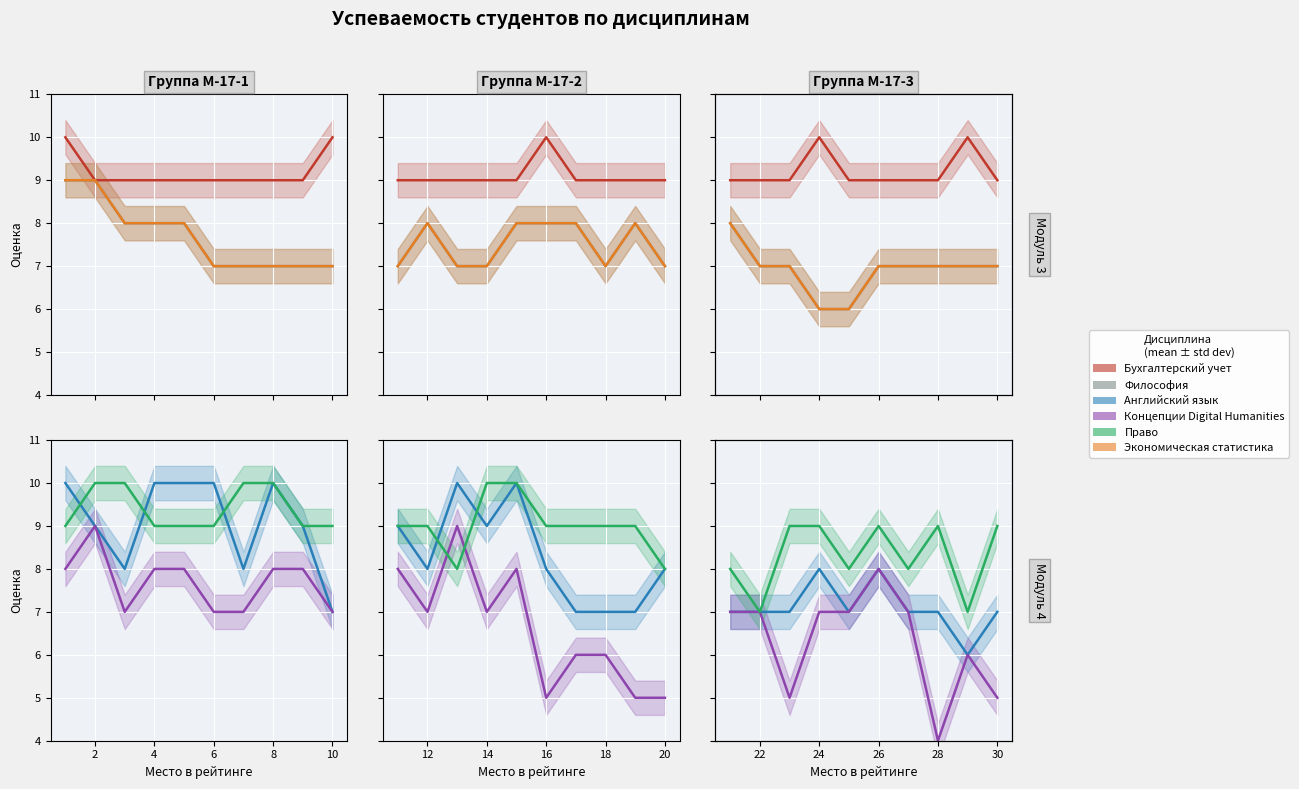

What is the approximate value of Право at 30?

9